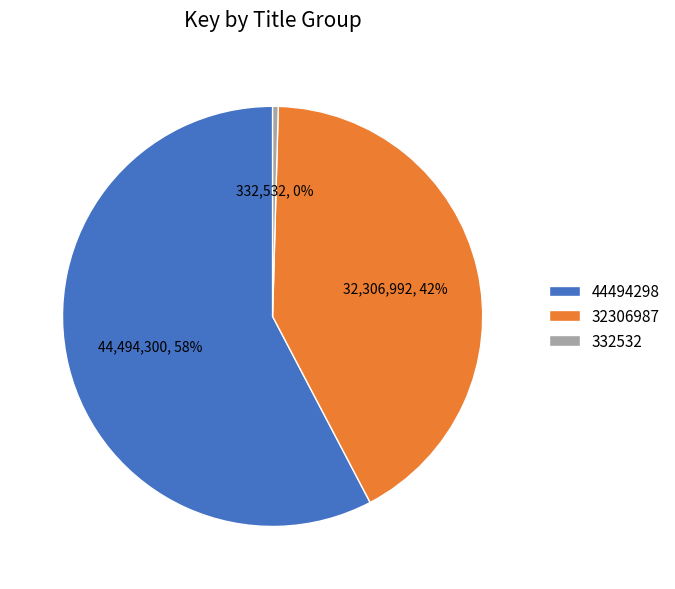

Is the sum of 32306987 and 44494298 greater than half?

Yes